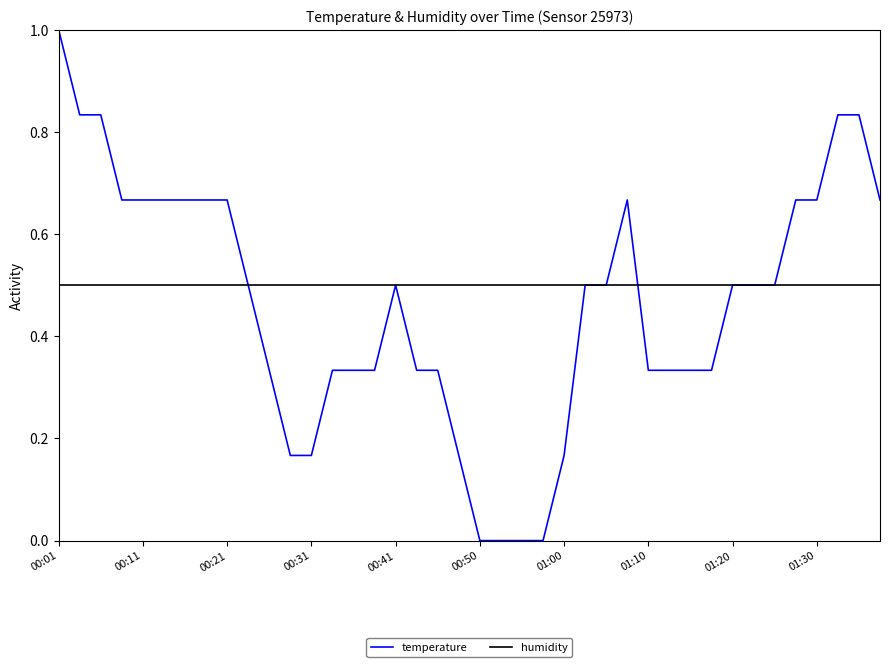

Which series has the widest spread of values?

temperature